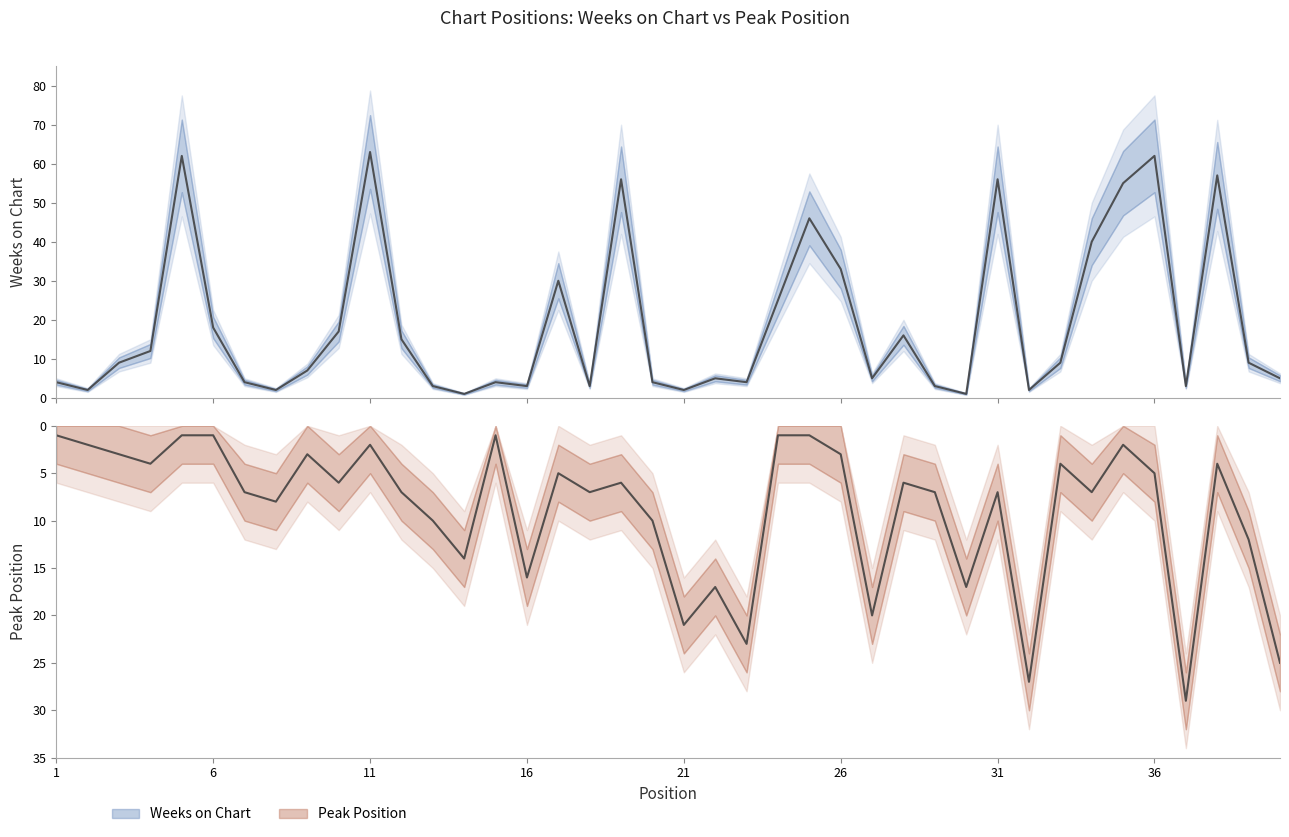

Reading left to right, extract all data points from this chart.

Weeks on Chart: 4	2	9	12	62	18	4	2	7	17	63	15	3	1	4	3	30	3	56	4	2	5	4	25	46	33	5	16	3	1	56	2	9	40	55	62	3	57	9	5
Peak Position: 1	2	3	4	1	1	7	8	3	6	2	7	10	14	1	16	5	7	6	10	21	17	23	1	1	3	20	6	7	17	7	27	4	7	2	5	29	4	12	25